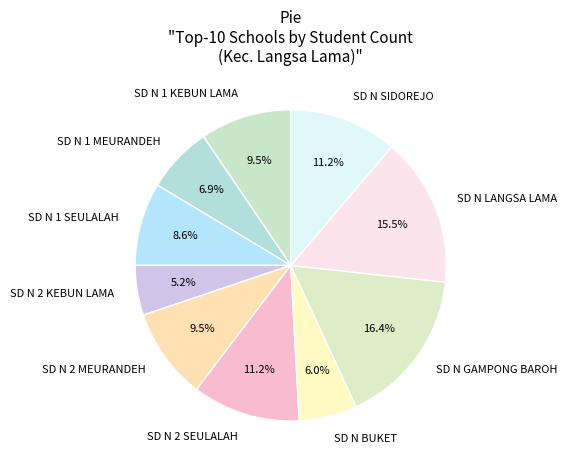

To the nearest percent, what is the combined percentage of SD N 2 MEURANDEH and SD N LANGSA LAMA?

25%